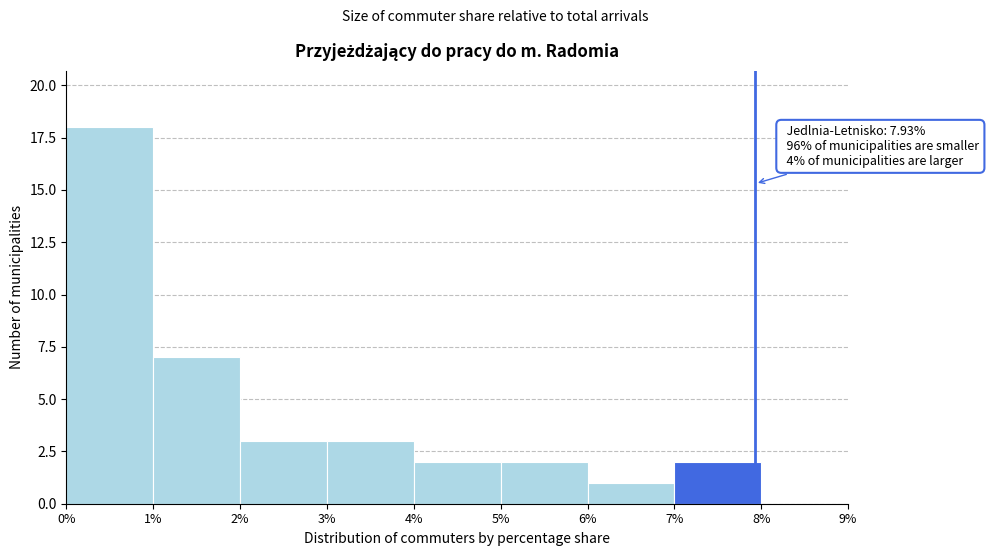

Over which range of the x-axis is the bar tallest?

0% to 1%